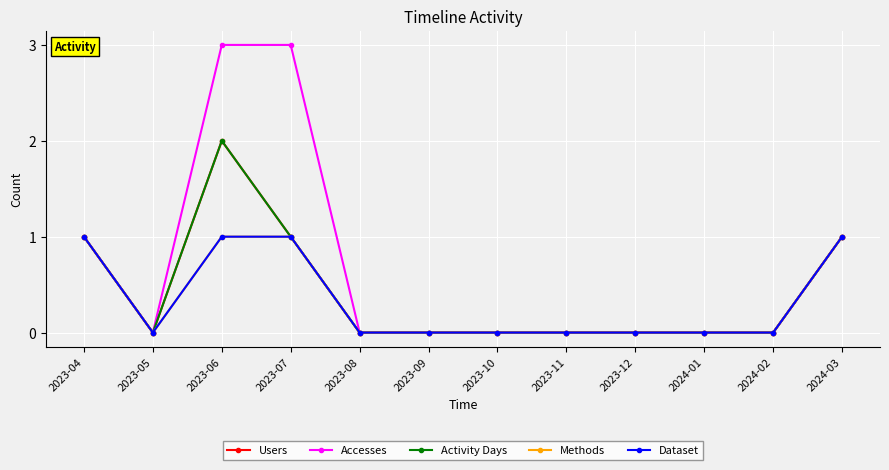

True or false: Methods and Activity Days cross at least once.

False